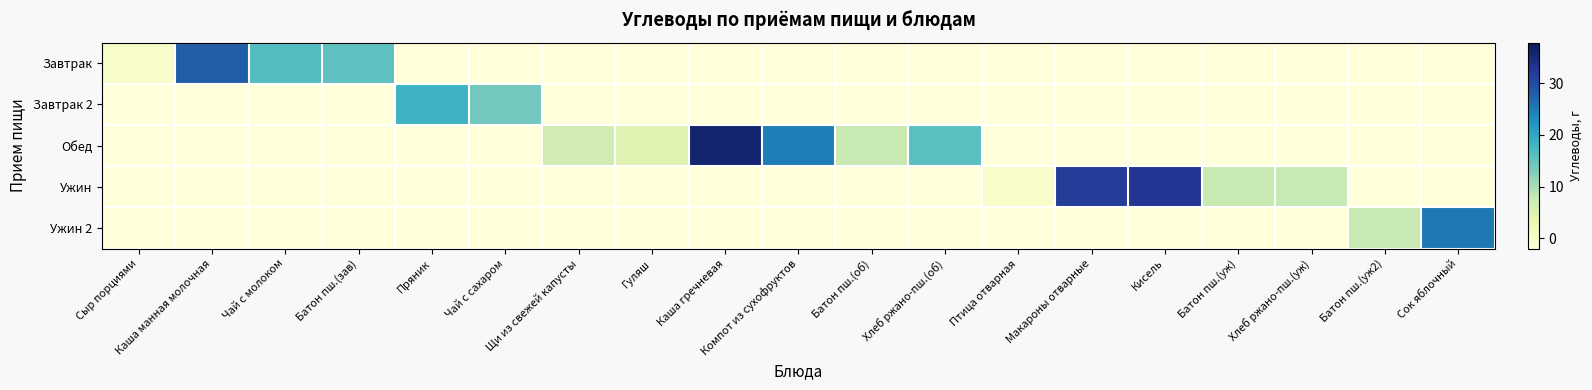

Which has a higher value, Чай с молоком or Каша манная молочная?

Каша манная молочная